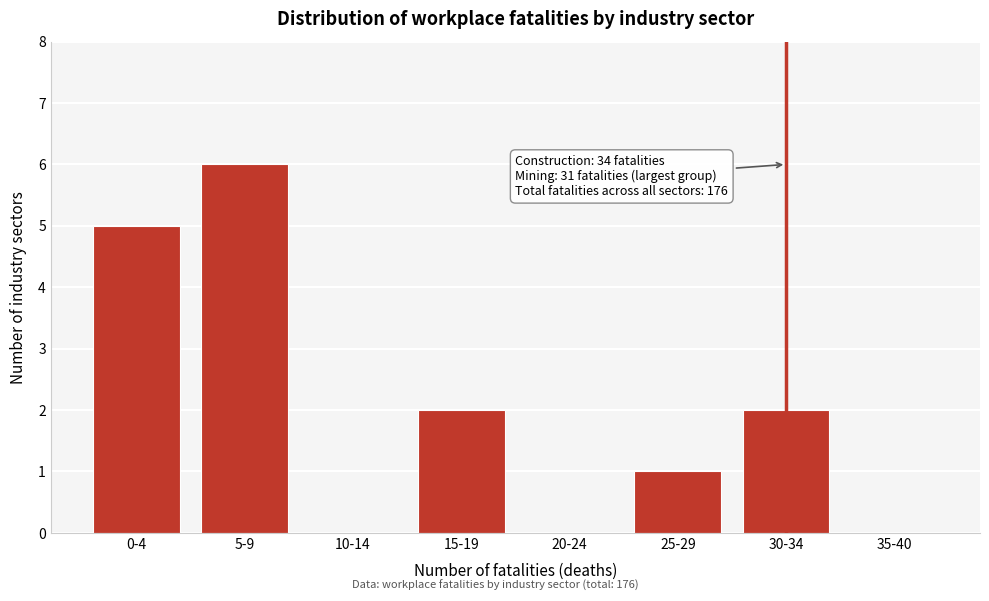

Reading left to right, list all the values displayed in this chart.

0-4=5	5-9=6	10-14=0	15-19=2	20-24=0	25-29=1	30-34=2	35-40=0